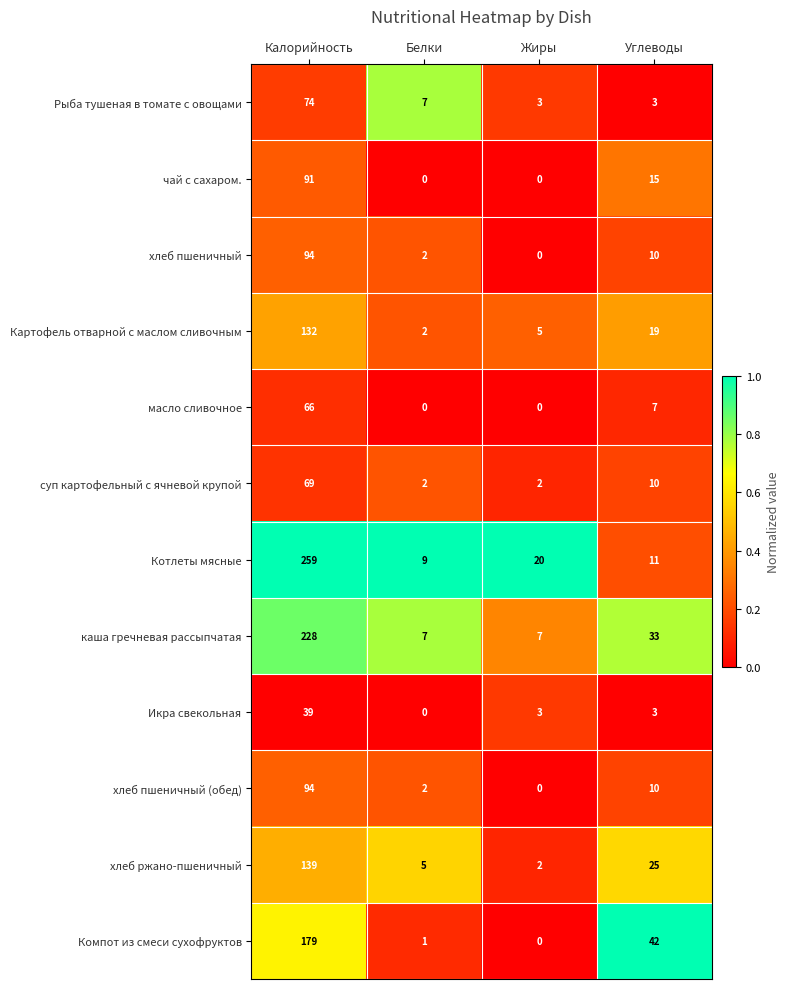

Which series has the largest total across all categories?

Котлеты мясные